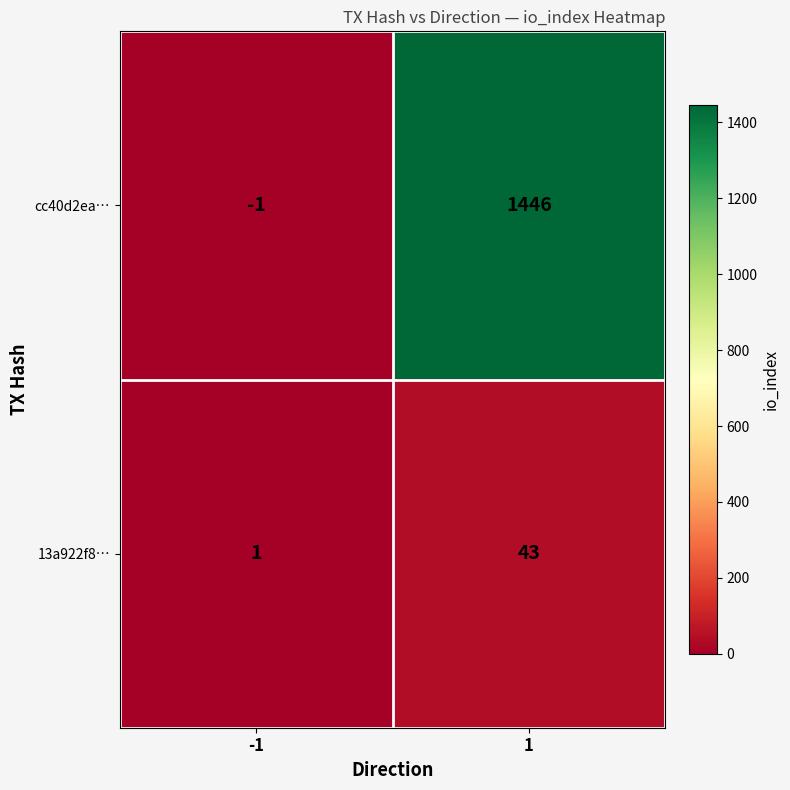

What is the highest value of the cc40d2ea… series?

1446